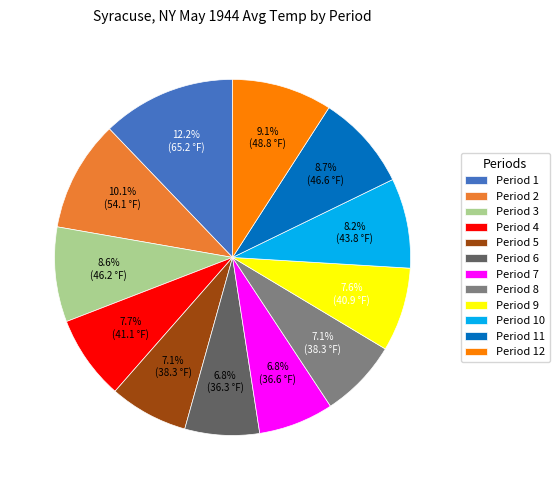

True or false: Period 4 accounts for 1% of the total.

False